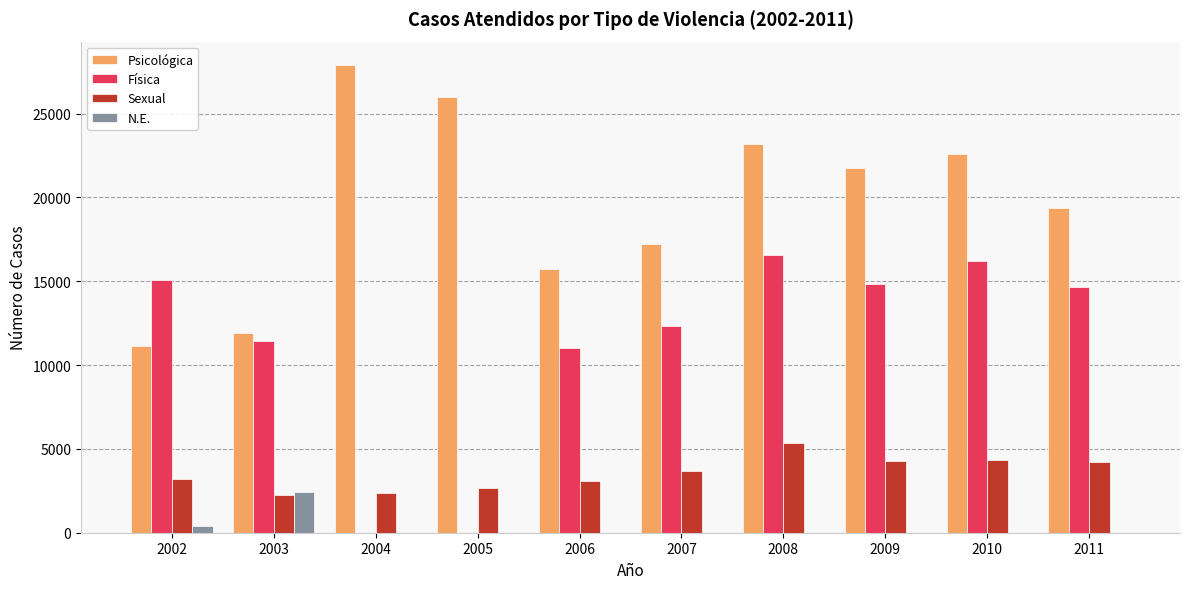

Is the value of Psicológica at 2002 greater than the value of Sexual at 2010?

Yes